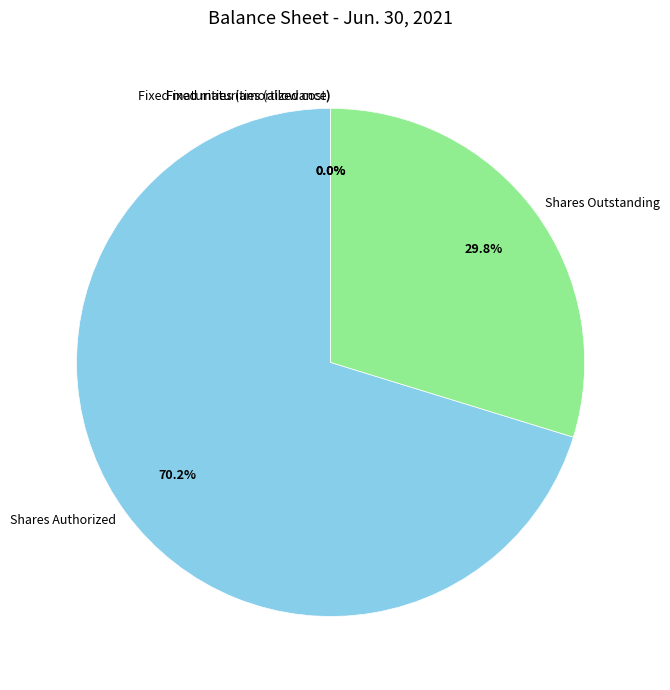

To the nearest percent, what percentage of the pie is Common Stock, Shares Outstanding?

30%